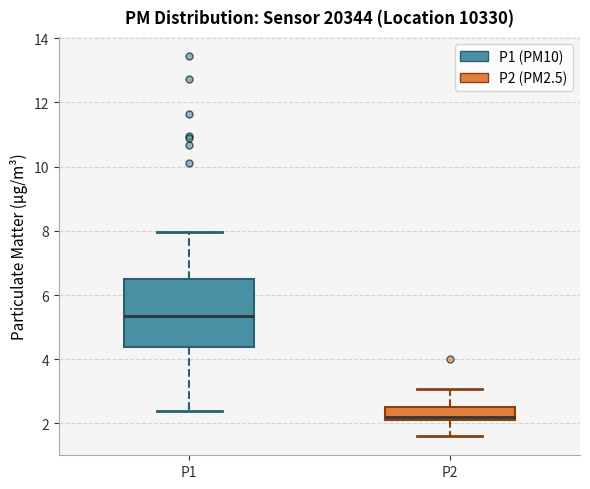

Reading left to right, transcribe this box plot: for each box, give where its median line is, the range the box spans, and where its two whiskers end, as read against the y-axis. The values are not printed on the chart, so give them approximately, as read against the axis.

P1: median 5.4, box 4.4 to 6.6, whiskers 2.4 to 8.0
P2: median 2.2, box 2.0 to 2.6, whiskers 1.6 to 3.0